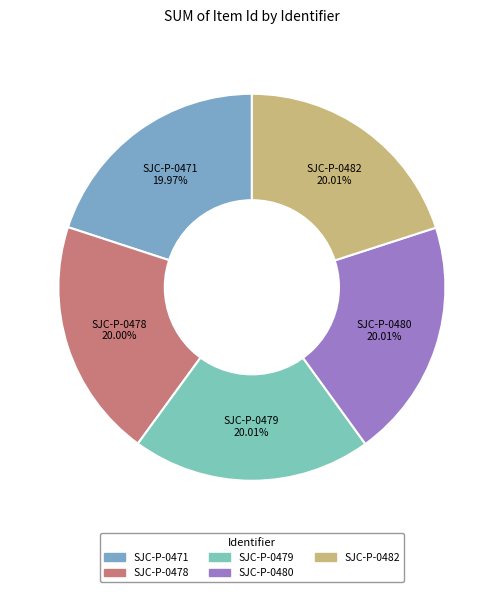

To the nearest percent, what is the combined percentage of SJC-P-0480 and SJC-P-0471?

40%